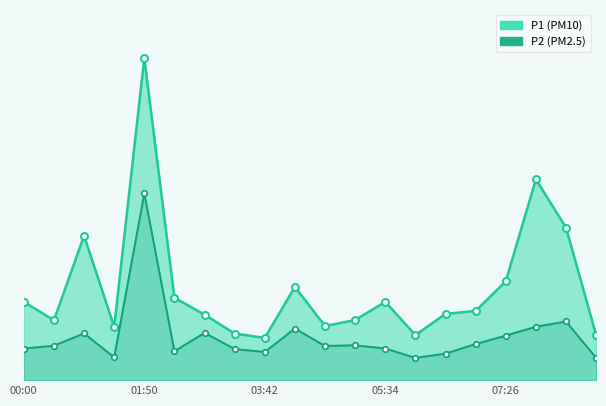

What is the highest value of the P1 series?

44.7